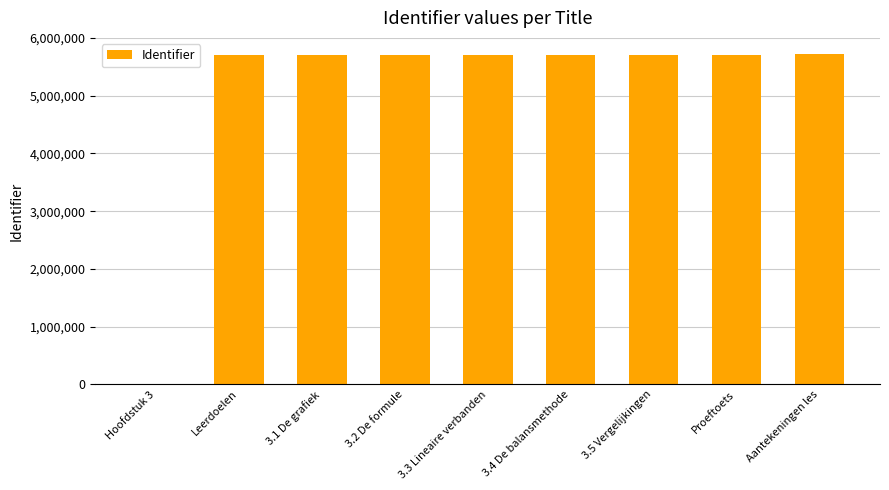

Count the number of data series in this chart.

1